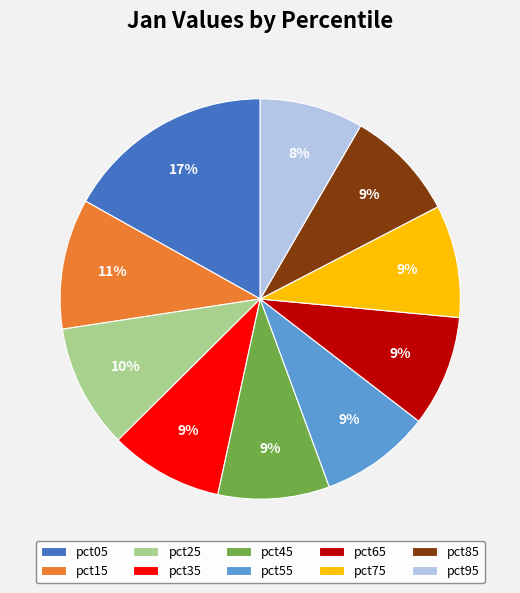

How many segments does this pie chart have?

10